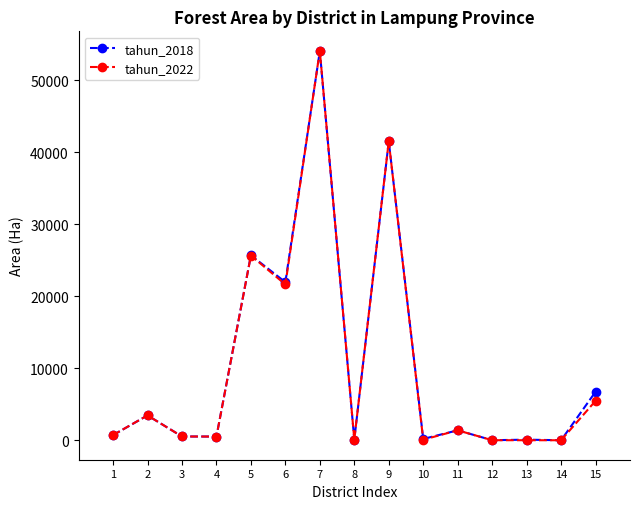

What is the difference between the tahun_2022 values at 11 and 2?

2073